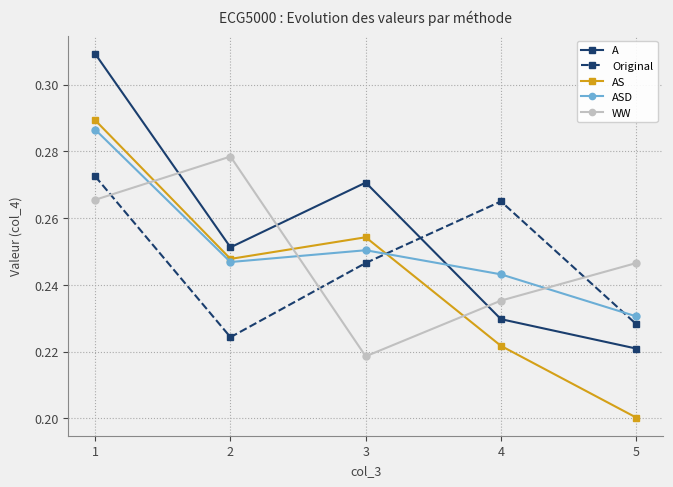

Where is AS nearest to the value 0?

5